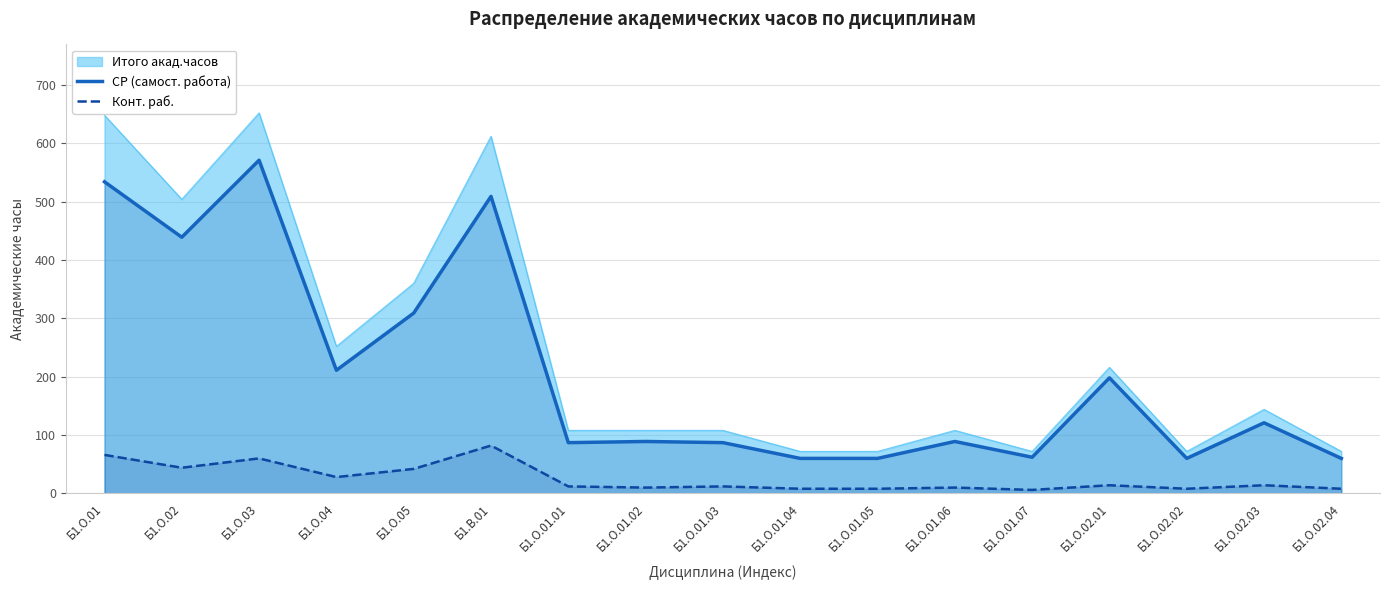

What is the total value across all series at Б1.О.01.06?

207